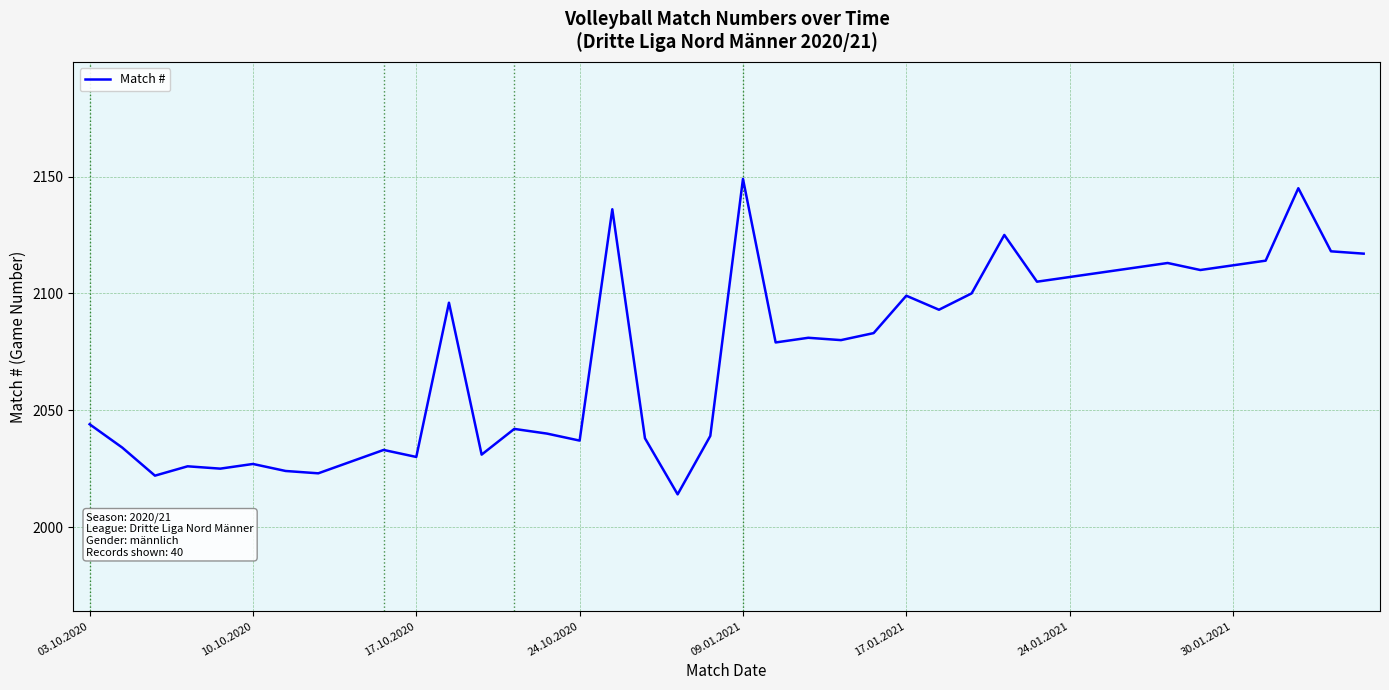

What is the difference between the maximum and minimum values?

135